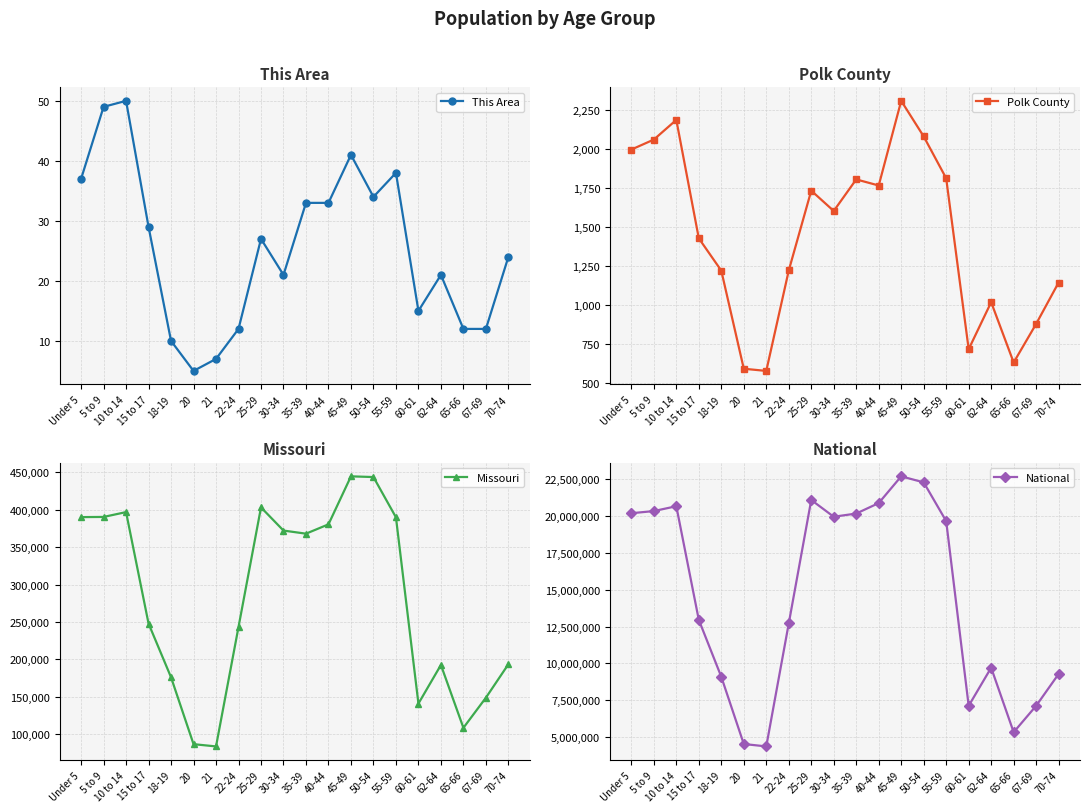

Count the number of categories in the chart.

20